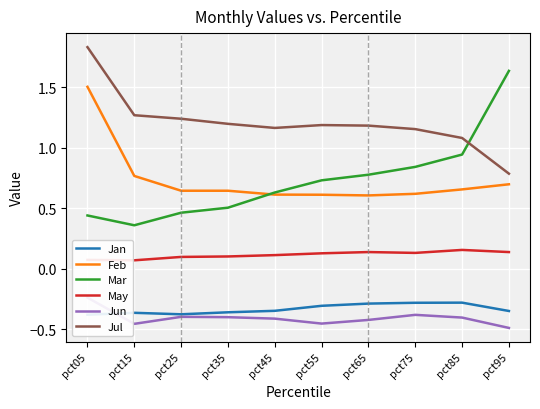

Reading left to right, transcribe all the data shown in this chart.

Jan: -0.4	-0.4	-0.4	-0.4	-0.3	-0.3	-0.3	-0.3	-0.3	-0.3
Feb: 1.5	0.8	0.6	0.6	0.6	0.6	0.6	0.6	0.7	0.7
Mar: 0.4	0.4	0.5	0.5	0.6	0.7	0.8	0.8	0.9	1.6
May: 0.1	0.1	0.1	0.1	0.1	0.1	0.1	0.1	0.2	0.1
Jun: -0.2	-0.5	-0.4	-0.4	-0.4	-0.5	-0.4	-0.4	-0.4	-0.5
Jul: 1.8	1.3	1.2	1.2	1.2	1.2	1.2	1.2	1.1	0.8